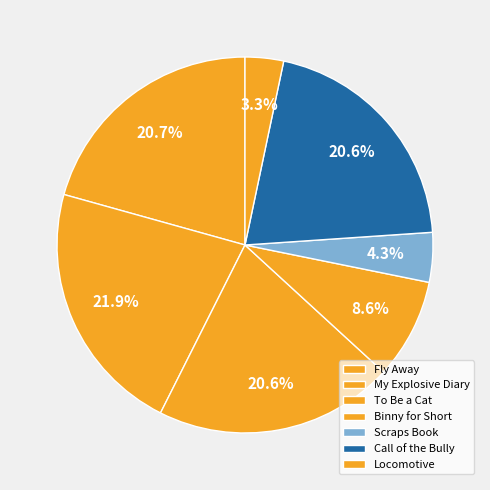

Combined, what portion of the pie is Scraps Book and Call of the Bully?

24.9%